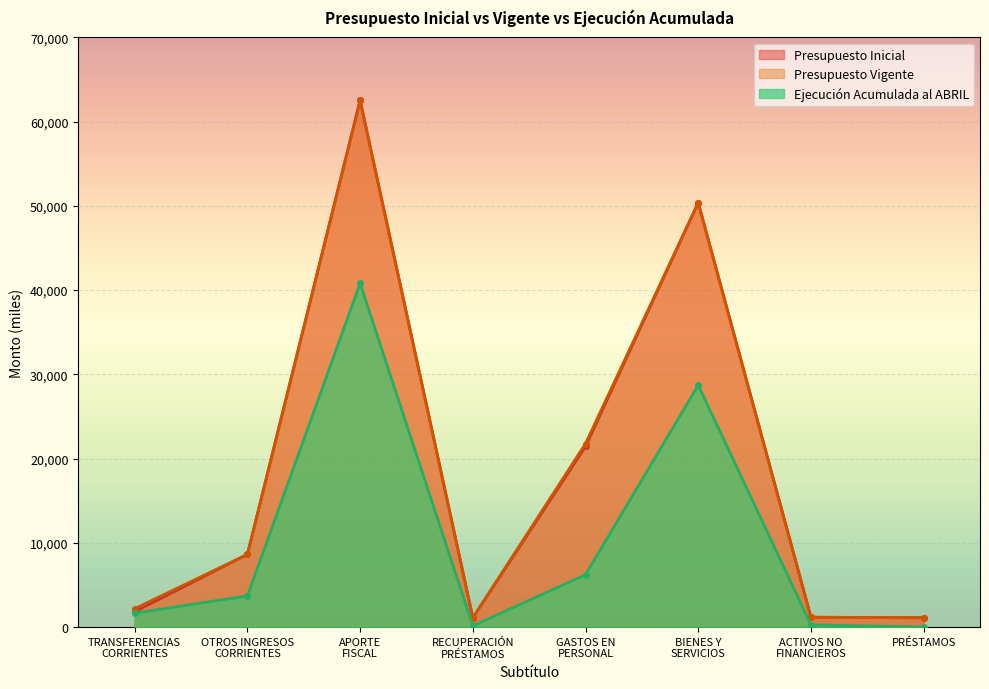

Rank the categories by Ejecución Acumulada al ABRIL value from highest to lowest.

APORTE
FISCAL, BIENES Y
SERVICIOS, GASTOS EN
PERSONAL, OTROS INGRESOS
CORRIENTES, TRANSFERENCIAS
CORRIENTES, ACTIVOS NO
FINANCIEROS, RECUPERACIÓN
PRÉSTAMOS, PRÉSTAMOS